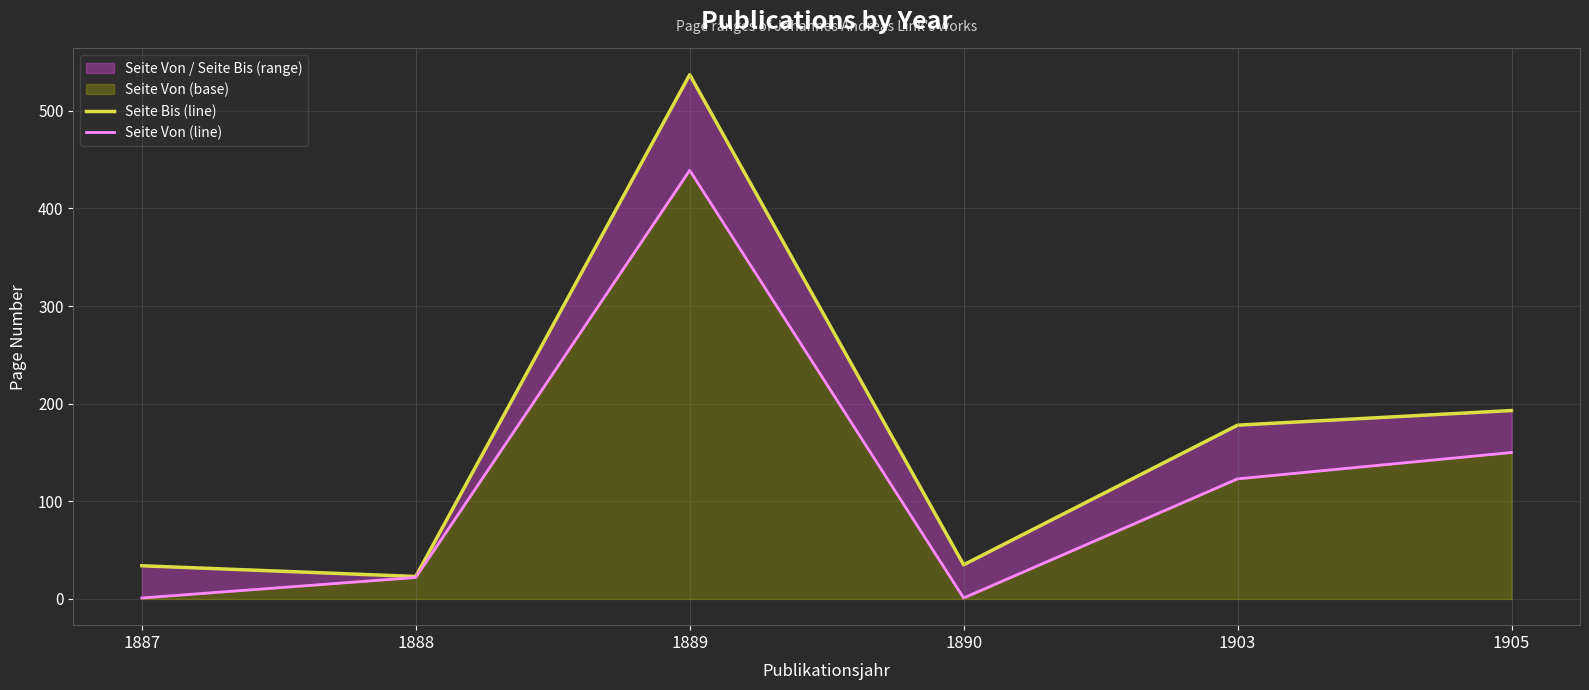

Is it true that Seite Bis (line) equals 8 at 1888?

False